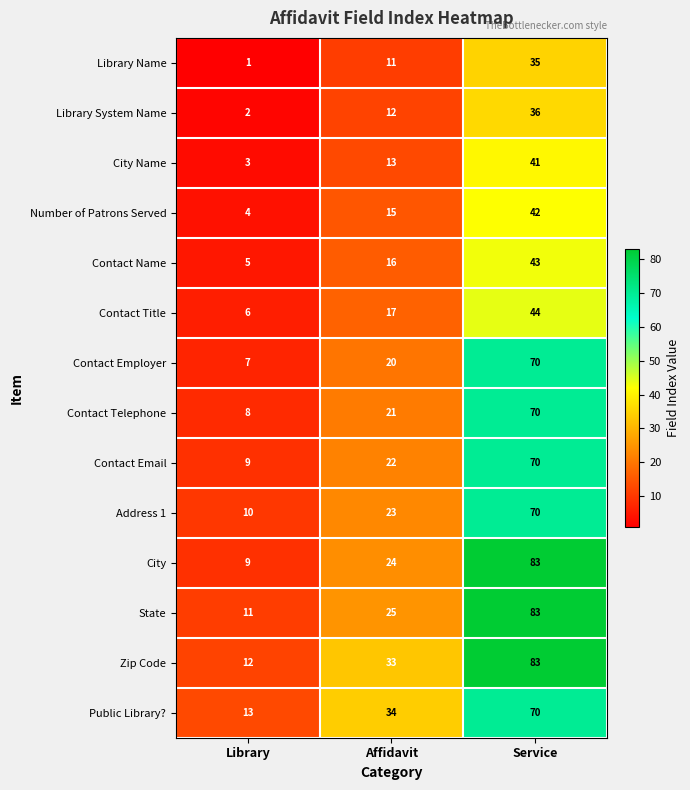

Count the number of data series in this chart.

14